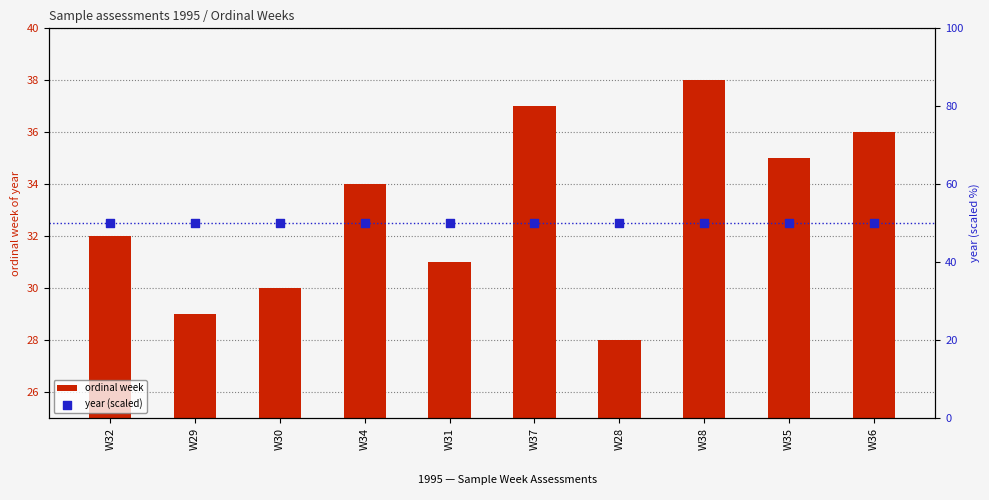

Which series has the largest Y range (max minus min)?

ordinal week